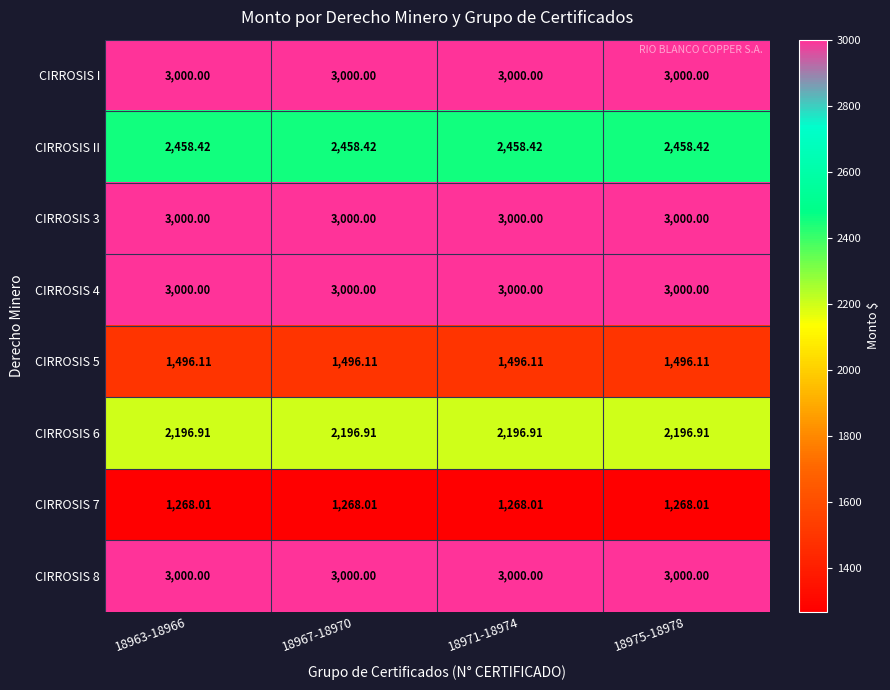

Reading left to right, what are all the values shown in this chart?

CIRROSIS I: 18963-18966=3000.0	18967-18970=3000.0	18971-18974=3000.0	18975-18978=3000.0
CIRROSIS II: 18963-18966=2458.4	18967-18970=2458.4	18971-18974=2458.4	18975-18978=2458.4
CIRROSIS 3: 18963-18966=3000.0	18967-18970=3000.0	18971-18974=3000.0	18975-18978=3000.0
CIRROSIS 4: 18963-18966=3000.0	18967-18970=3000.0	18971-18974=3000.0	18975-18978=3000.0
CIRROSIS 5: 18963-18966=1496.1	18967-18970=1496.1	18971-18974=1496.1	18975-18978=1496.1
CIRROSIS 6: 18963-18966=2196.9	18967-18970=2196.9	18971-18974=2196.9	18975-18978=2196.9
CIRROSIS 7: 18963-18966=1268.0	18967-18970=1268.0	18971-18974=1268.0	18975-18978=1268.0
CIRROSIS 8: 18963-18966=3000.0	18967-18970=3000.0	18971-18974=3000.0	18975-18978=3000.0